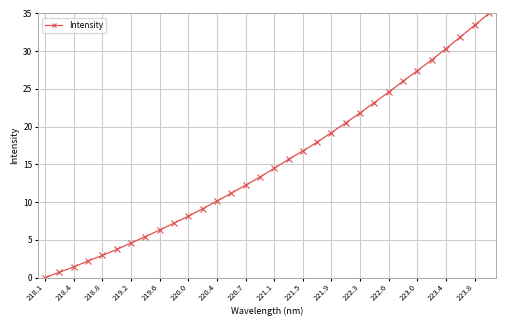

What is the difference between the second highest and minimum values?

33.4